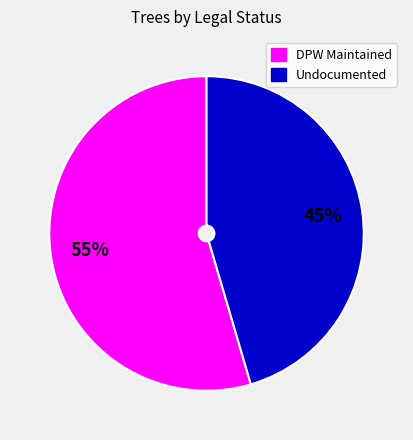

Approximately how many times larger is the value at DPW Maintained compared to Undocumented?

1.2